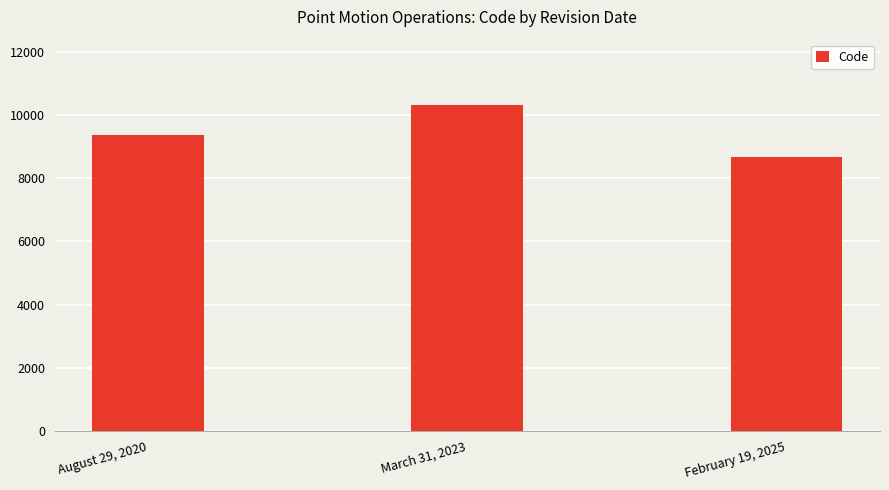

The value at August 29, 2020 is 15303. True or false?

False